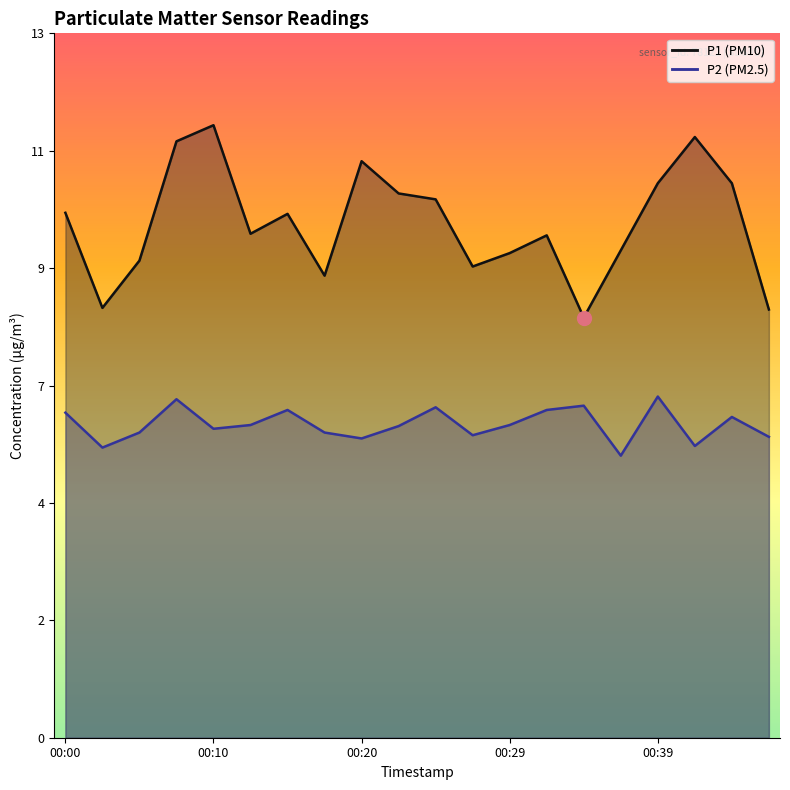

Which series has the largest range (max minus min)?

P1